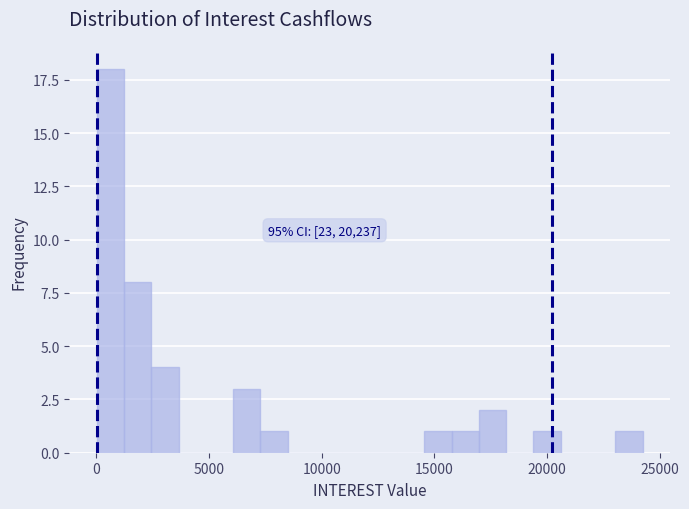

Around what value on the x-axis is the tallest bar? Give the approximate position of its centre, as read against the axis.

500